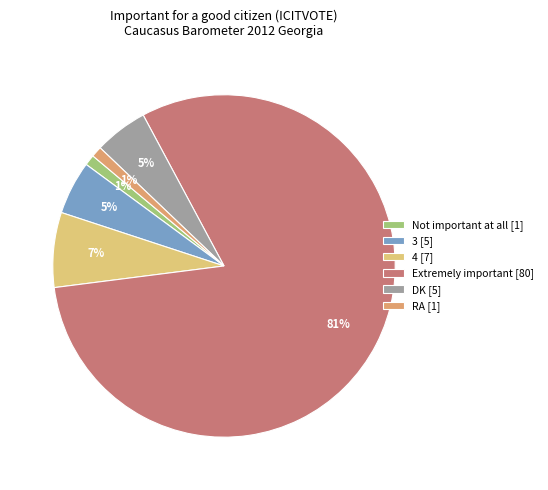

Does any single category account for the majority?

Yes